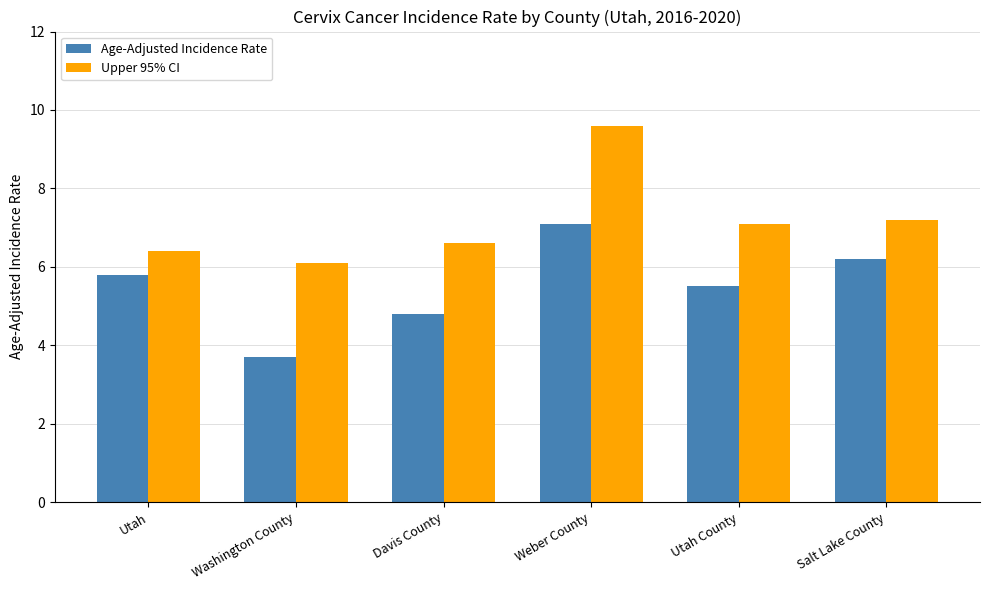

What value does the Upper 95% CI series have at Washington County?

6.1